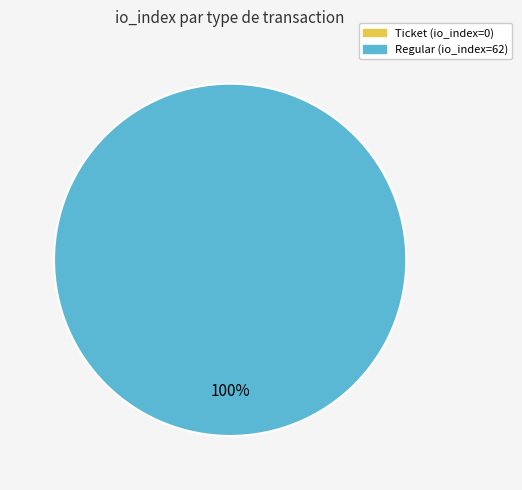

Between Ticket (io_index=0) and Regular (io_index=62), which is larger?

Regular (io_index=62)